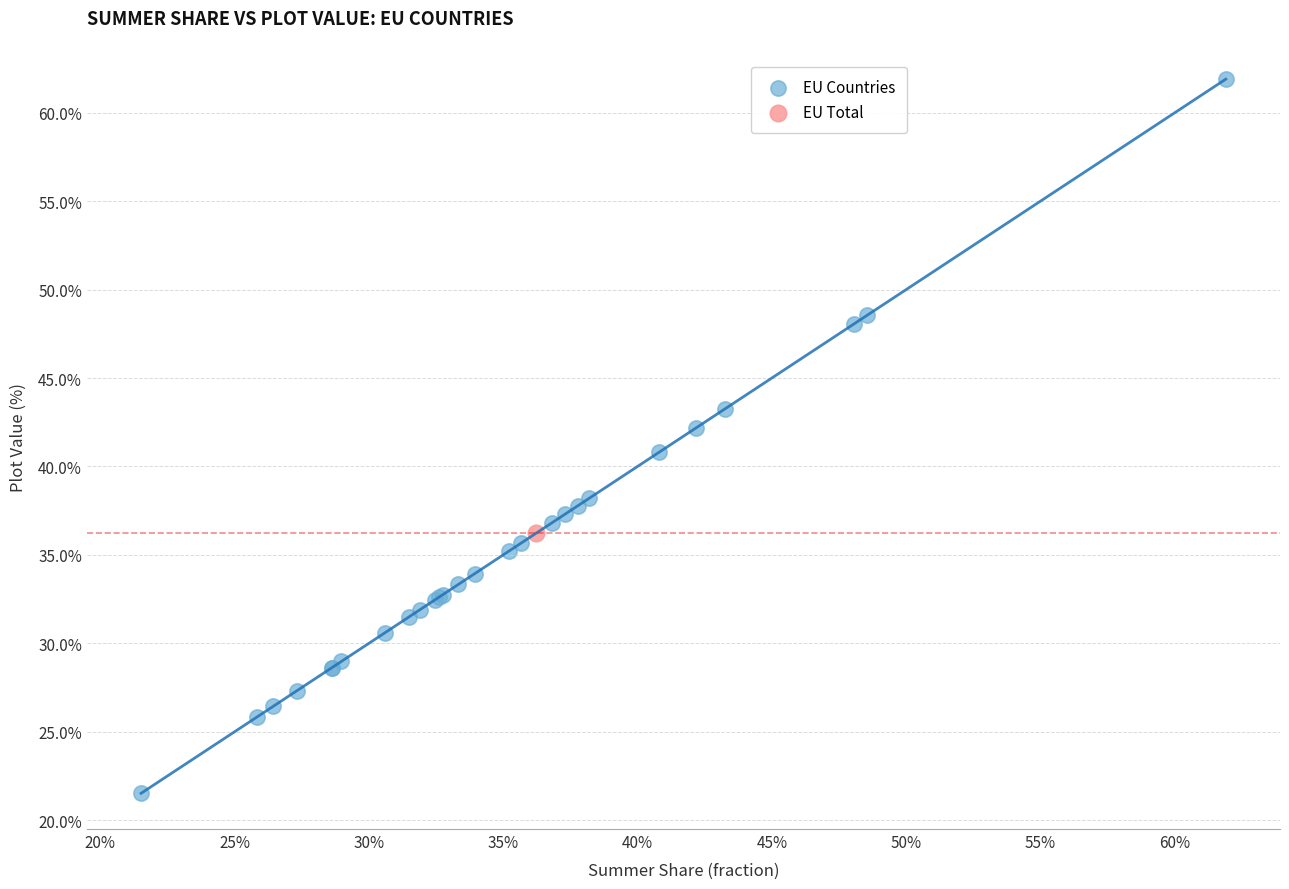

What are all the series names shown in the legend?

EU Countries, EU Total